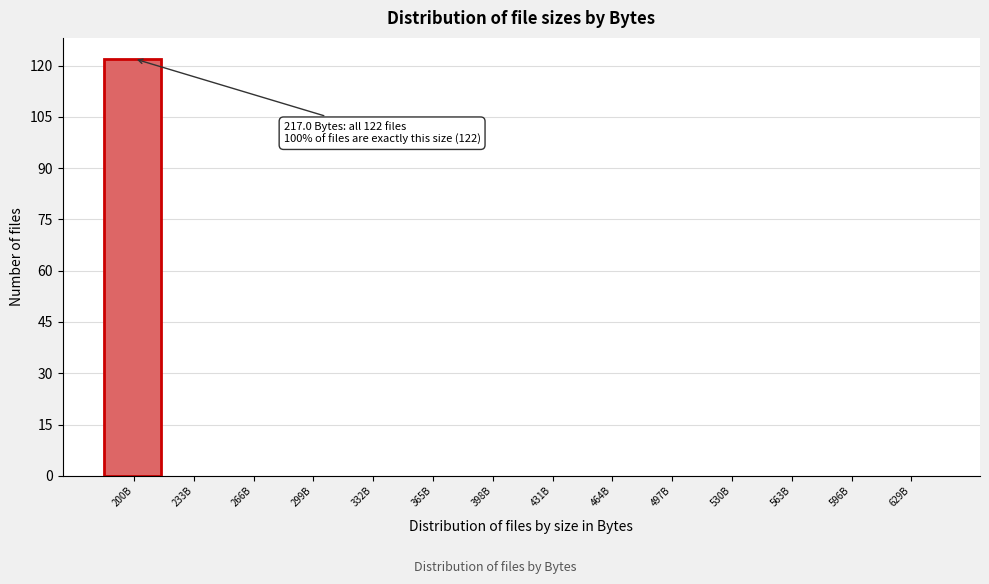

Reading left to right, transcribe all the data shown in this chart.

200B=122	233B=0	266B=0	299B=0	332B=0	365B=0	398B=0	431B=0	464B=0	497B=0	530B=0	563B=0	596B=0	629B=0